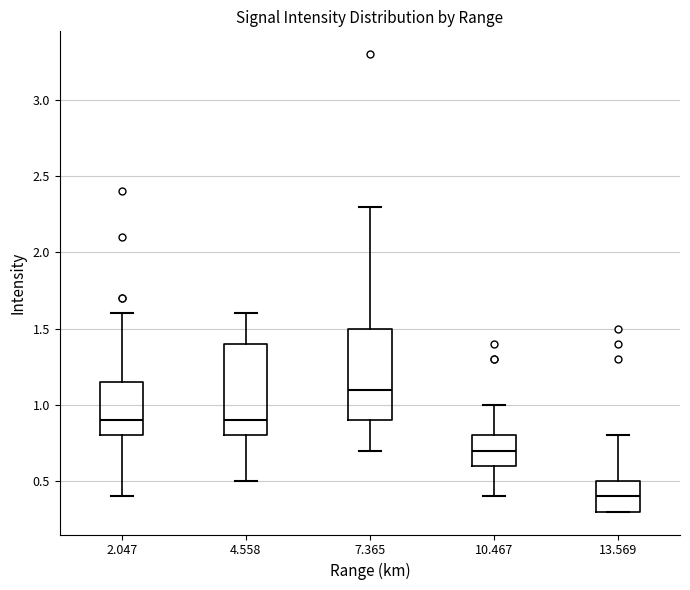

Reading left to right, transcribe this box plot: for each box, give where its median line is, the range the box spans, and where its two whiskers end, as read against the y-axis. The values are not printed on the chart, so give them approximately, as read against the axis.

2.047: median 0.90, box 0.80 to 1.15, whiskers 0.40 to 1.60
4.558: median 0.90, box 0.80 to 1.40, whiskers 0.50 to 1.60
7.365: median 1.10, box 0.90 to 1.50, whiskers 0.70 to 2.30
10.467: median 0.70, box 0.60 to 0.80, whiskers 0.40 to 1.00
13.569: median 0.40, box 0.30 to 0.50, whiskers 0.30 to 0.80